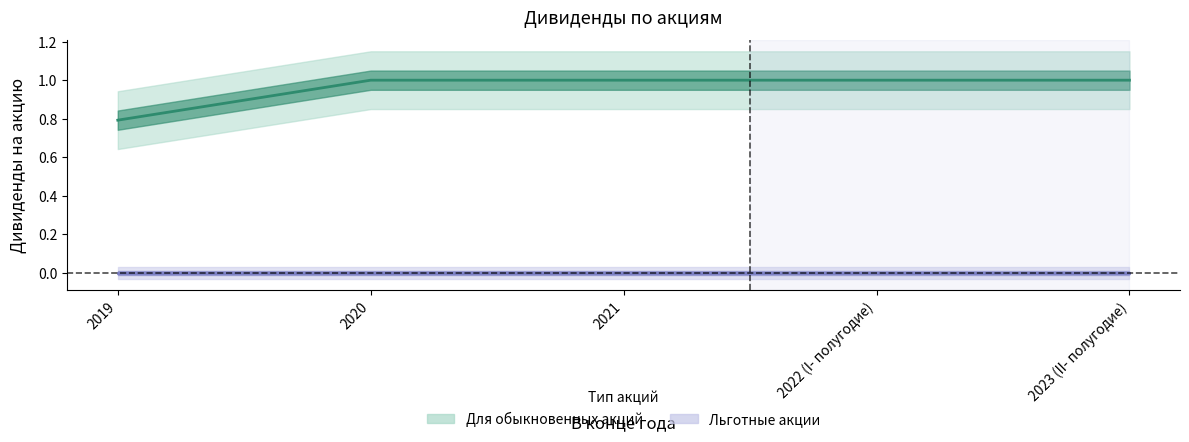

Reading right to left, what are all the values shown in this chart?

2023 (II- полугодие)=1.0	2022 (I- полугодие)=1.0	2021=1.0	2020=1.0	2019=0.8